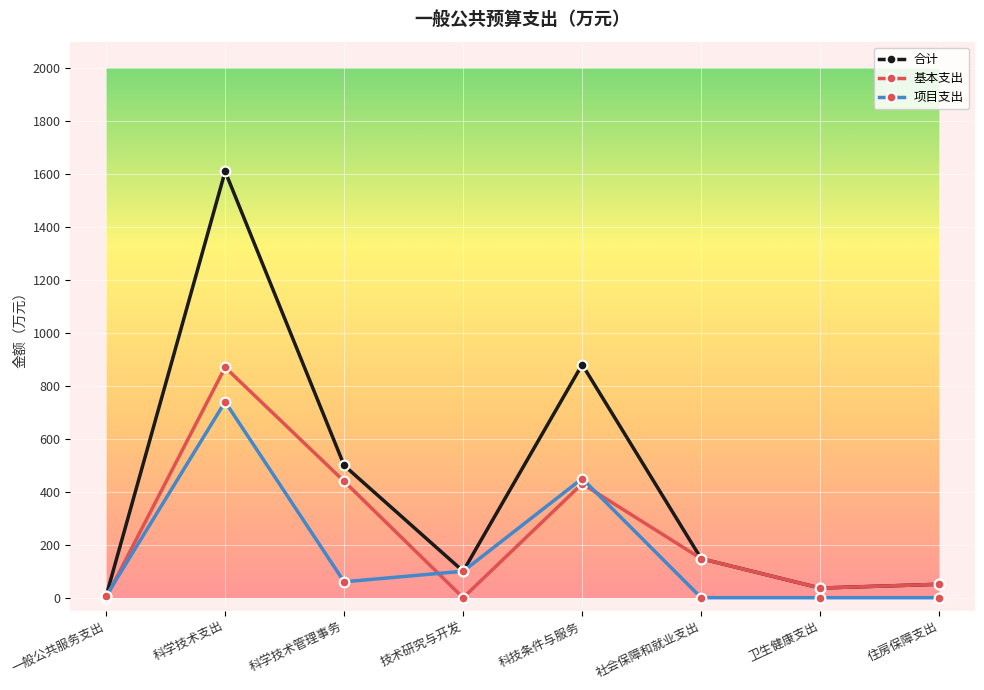

How many lines are shown in the chart?

3